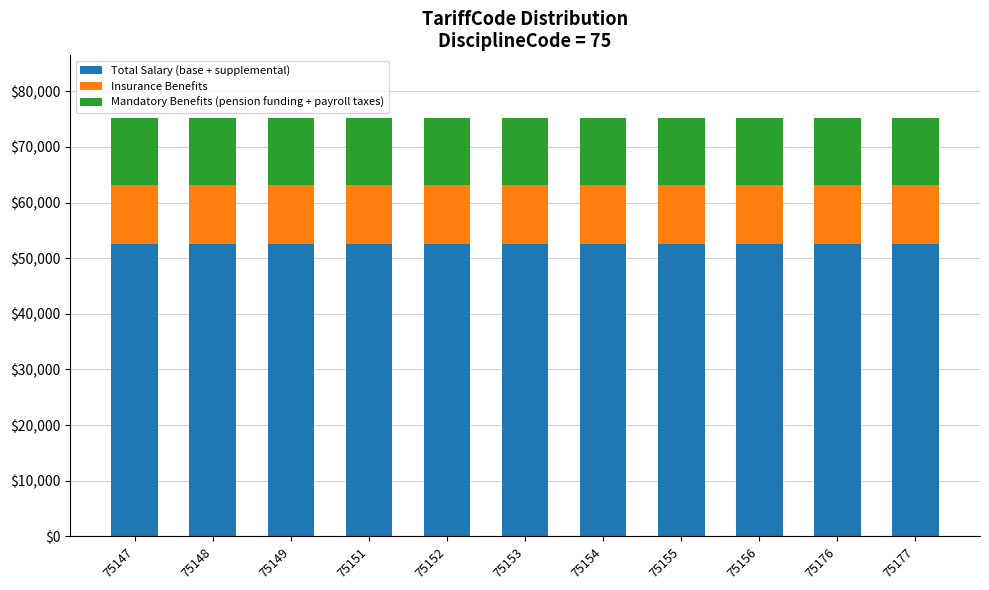

What is the sum of all Total Salary (base + supplemental) values?

578702.6